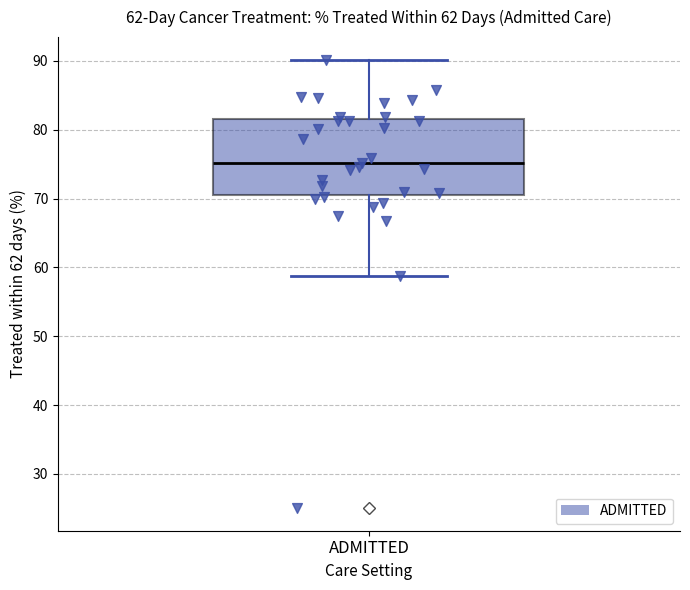

Read this box plot against the y-axis: the position of the median line, the range covered by the box, and the ends of both whiskers. The values are not printed on the chart, so give them approximately, as read against the axis.

median 75, box 71 to 82, whiskers 59 to 90